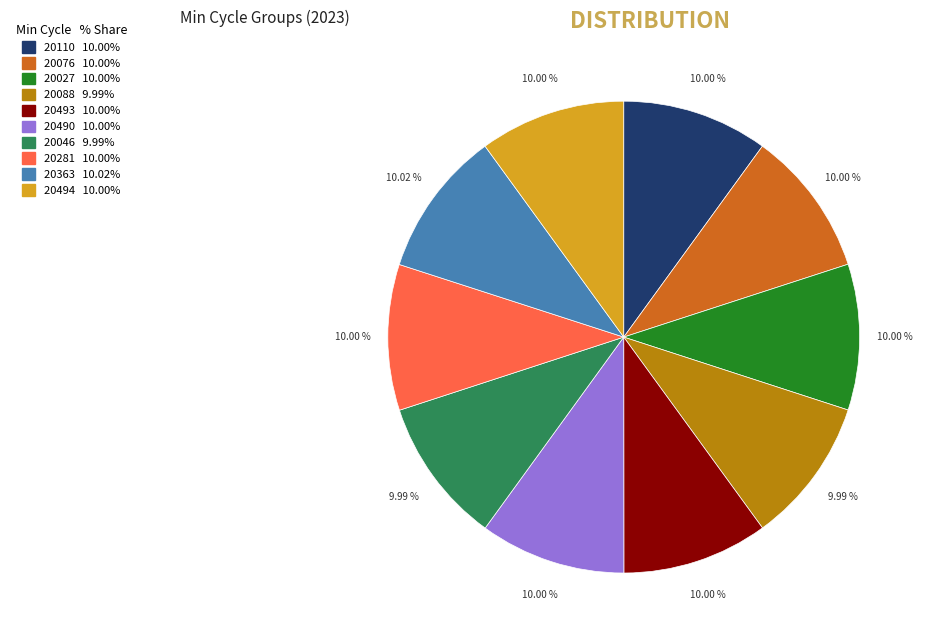

Combined, do 20076 and 20281 account for over 50%?

No